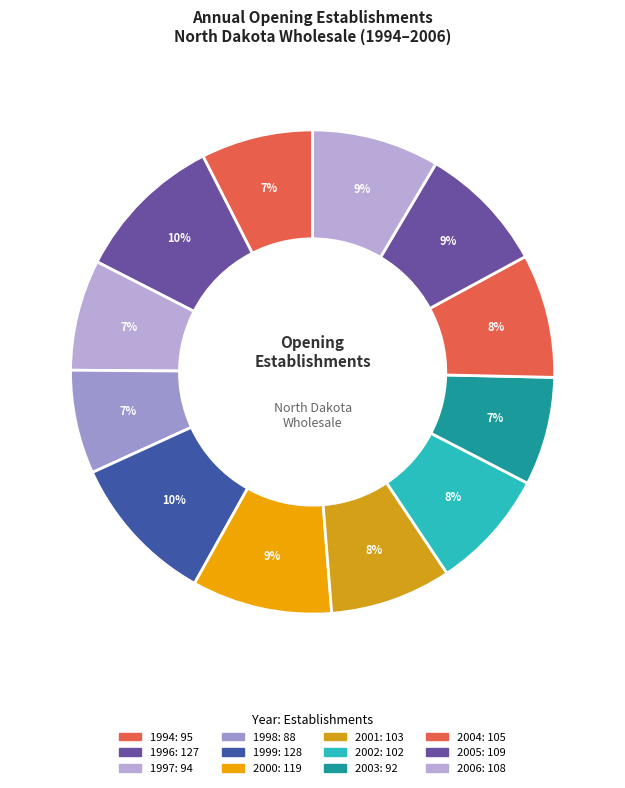

Count the number of slices in the pie.

12